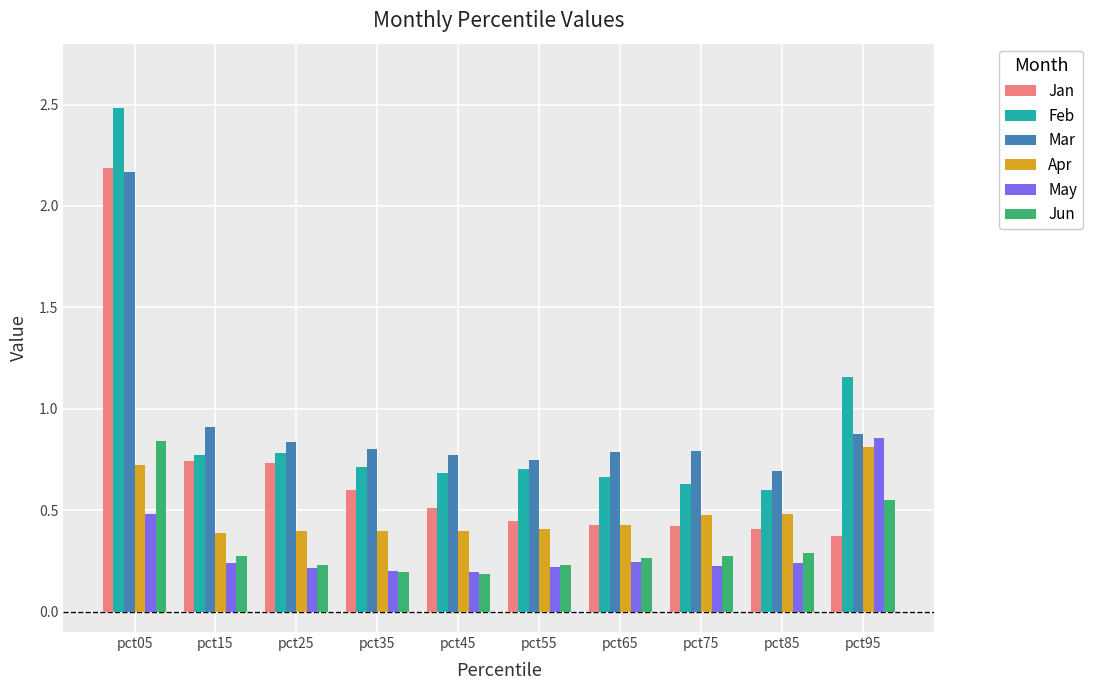

What is the total value across all series at pct65?

2.8